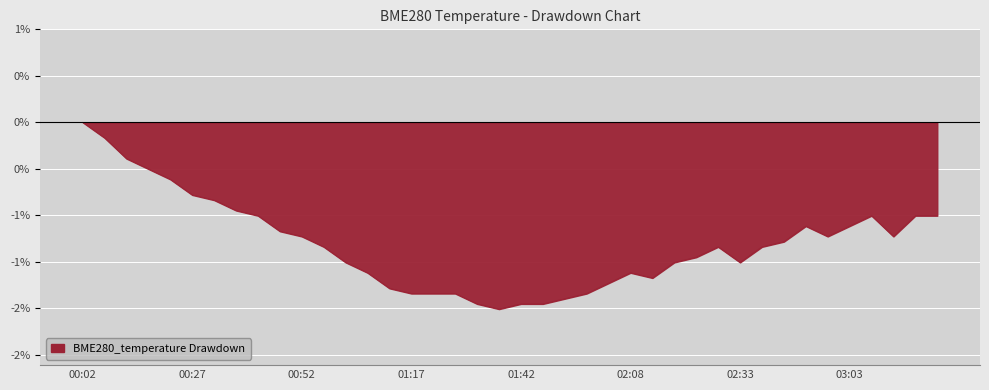

Reading left to right, what are all the values shown in this chart?

0.0	-0.2	-0.4	-0.5	-0.6	-0.8	-0.8	-0.9	-1.0	-1.2	-1.2	-1.3	-1.5	-1.6	-1.8	-1.8	-1.8	-1.8	-2.0	-2.0	-2.0	-2.0	-1.9	-1.8	-1.7	-1.6	-1.7	-1.5	-1.5	-1.3	-1.5	-1.3	-1.3	-1.1	-1.2	-1.1	-1.0	-1.2	-1.0	-1.0